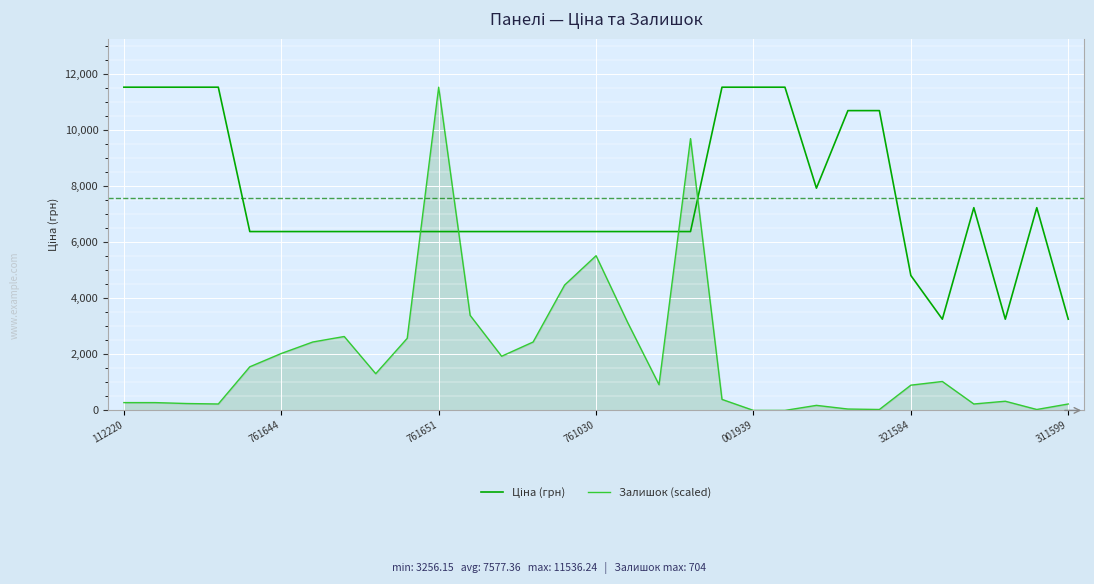

Which series has the largest range (max minus min)?

Залишок (scaled)